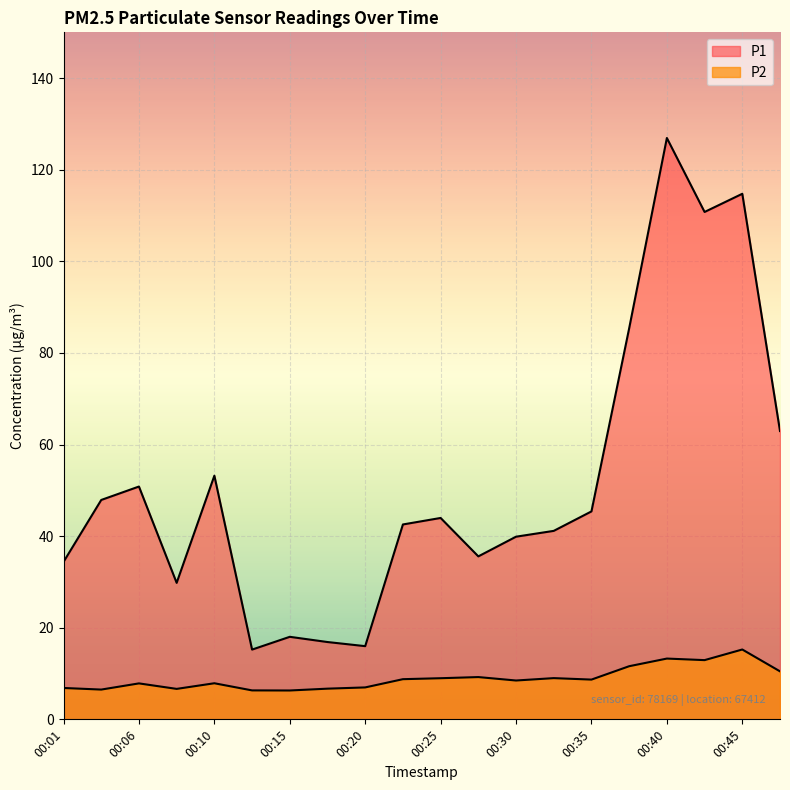

Count the number of data series in this chart.

2